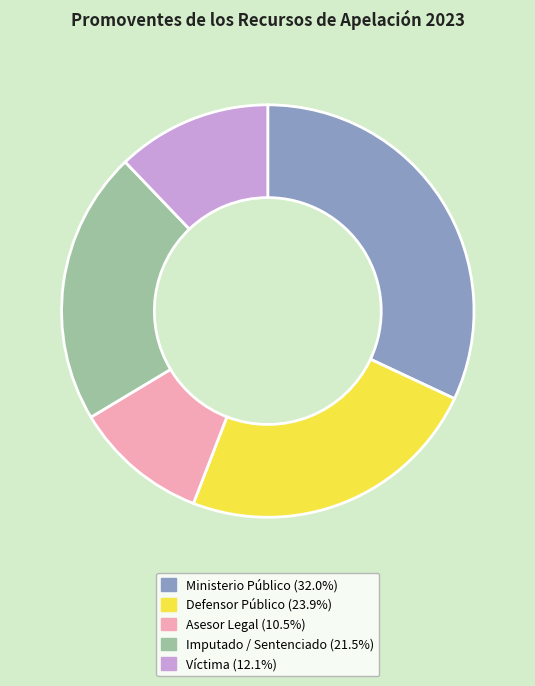

How many segments does this pie chart have?

5